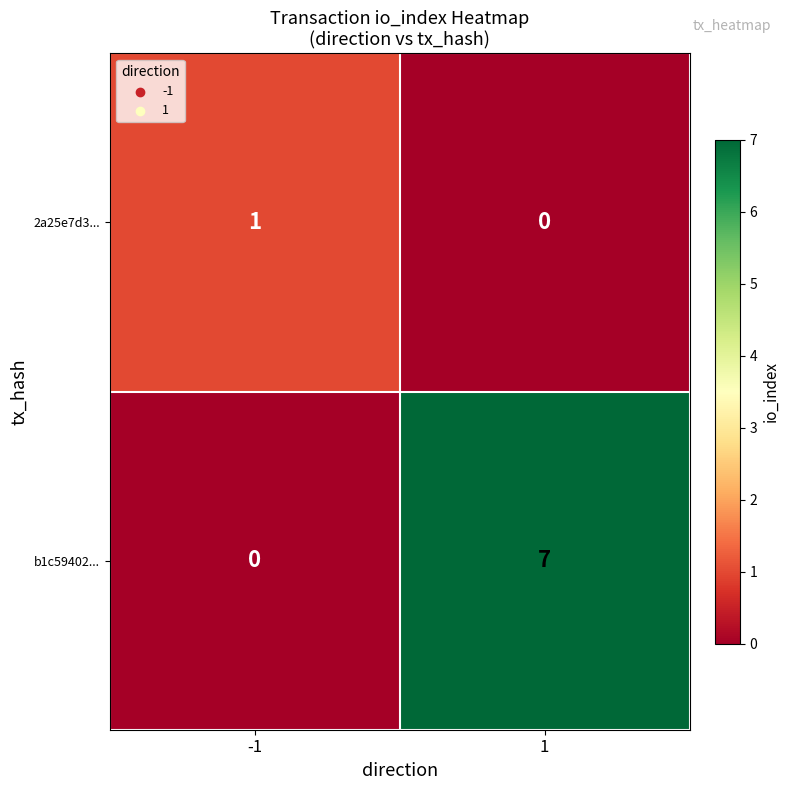

Reading right to left, what are all the values shown in this chart?

2a25e7d3...: 0	1
b1c59402...: 7	0